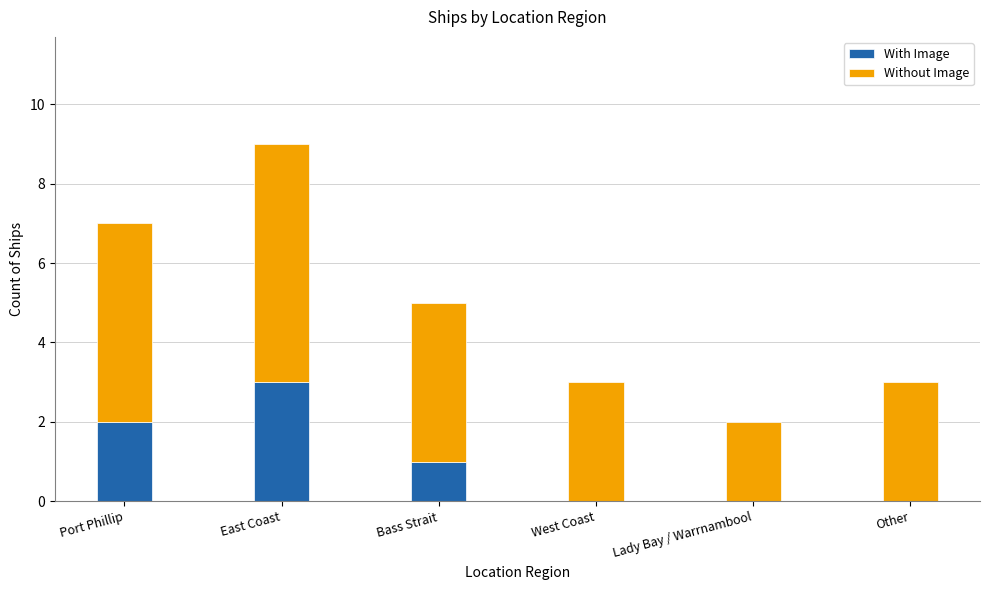

How many With Image values are between 0 and 2?

5